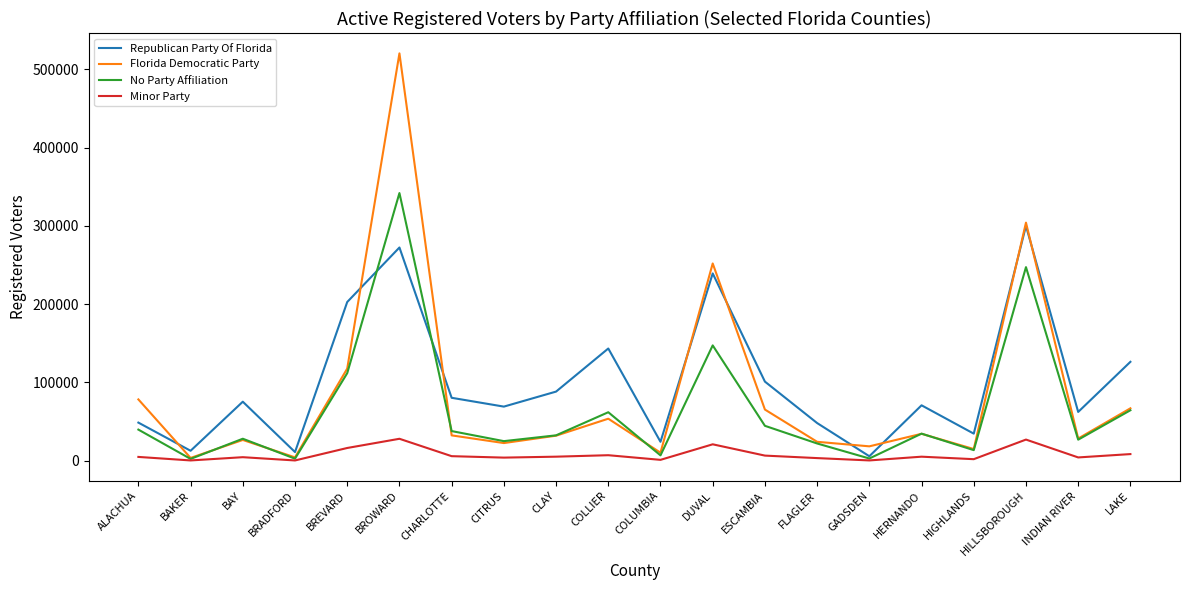

What is the difference between the maximum and second lowest values in the Florida Democratic Party series?

516142